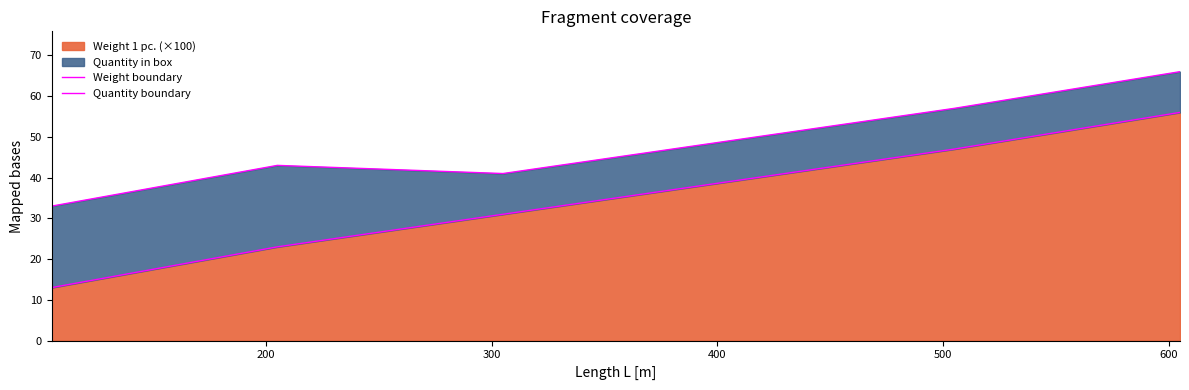

What is the approximate value of Weight boundary at 600?

56.0